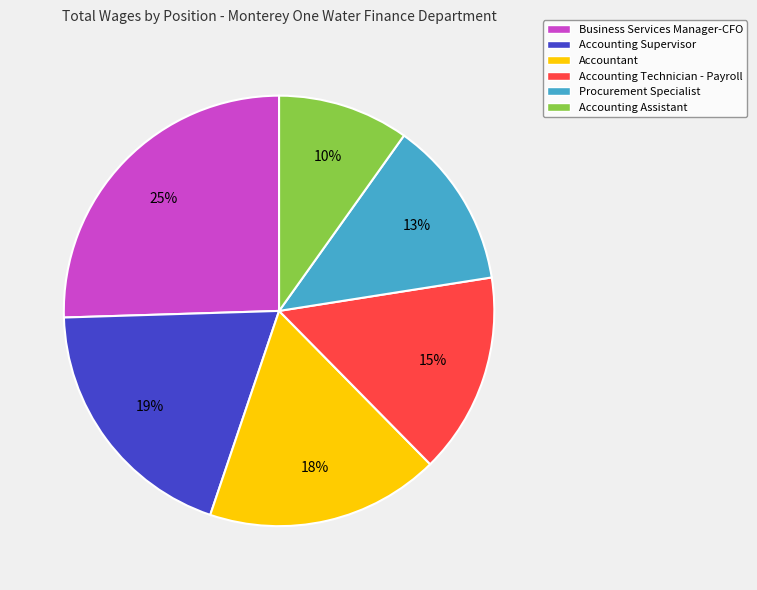

To the nearest percent, what percentage of the pie is Accounting Supervisor?

19%